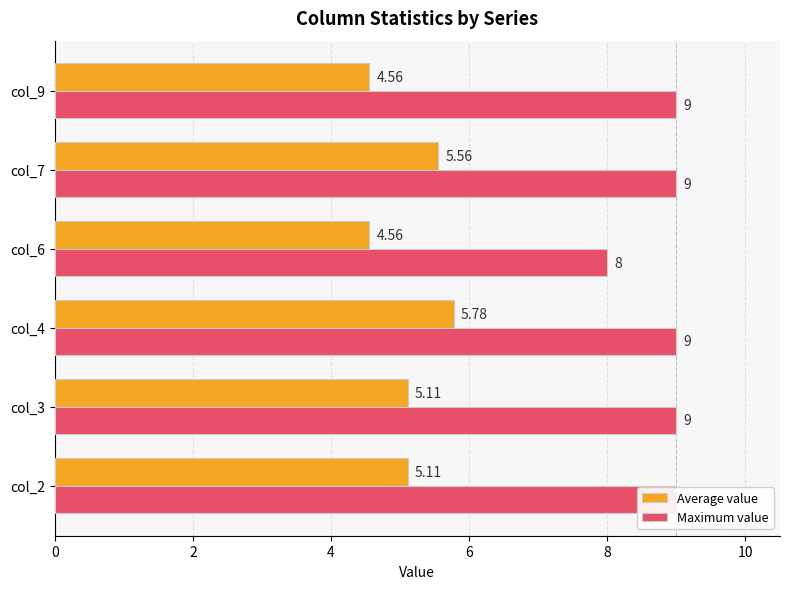

What is the difference between the maximum and minimum values in the Maximum value series?

1.0